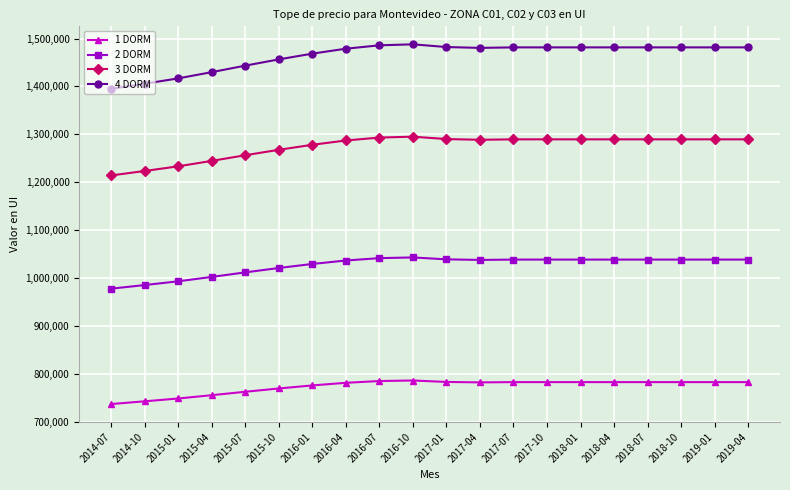

True or false: 2 DORM has a value of 1038469 at 2017-07.

True